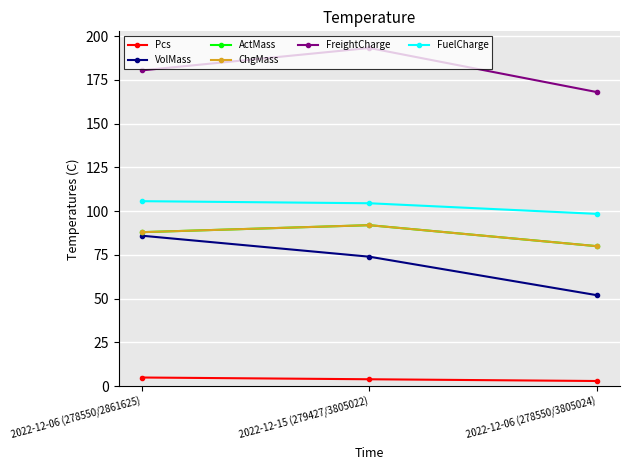

At which label does ActMass reach its peak?

2022-12-15 (279427/3805022)